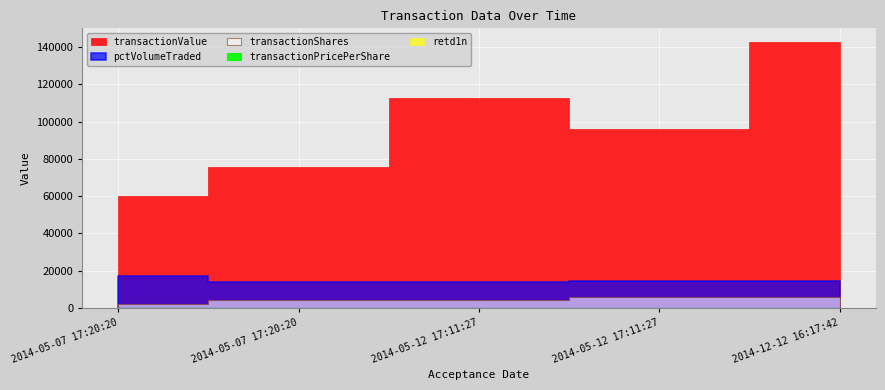

What is the total value across all series at 2014-05-12 17:11:27?

130749.6